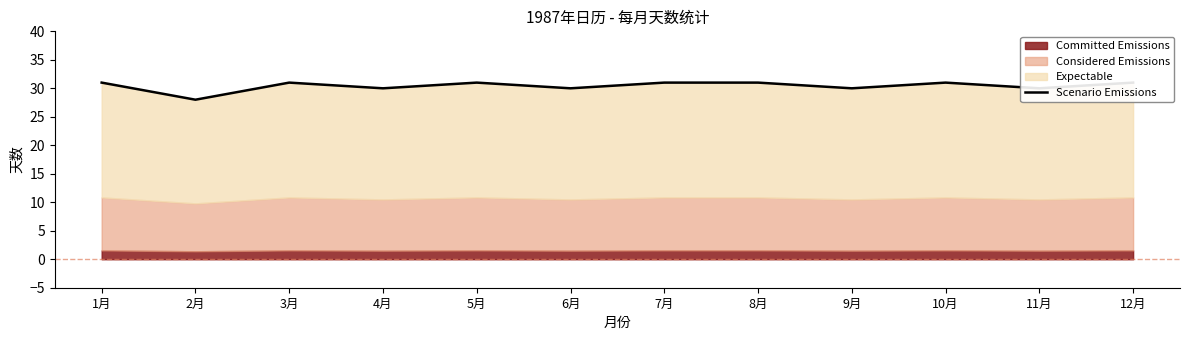

What is the label of the 3rd point from the right?

10月